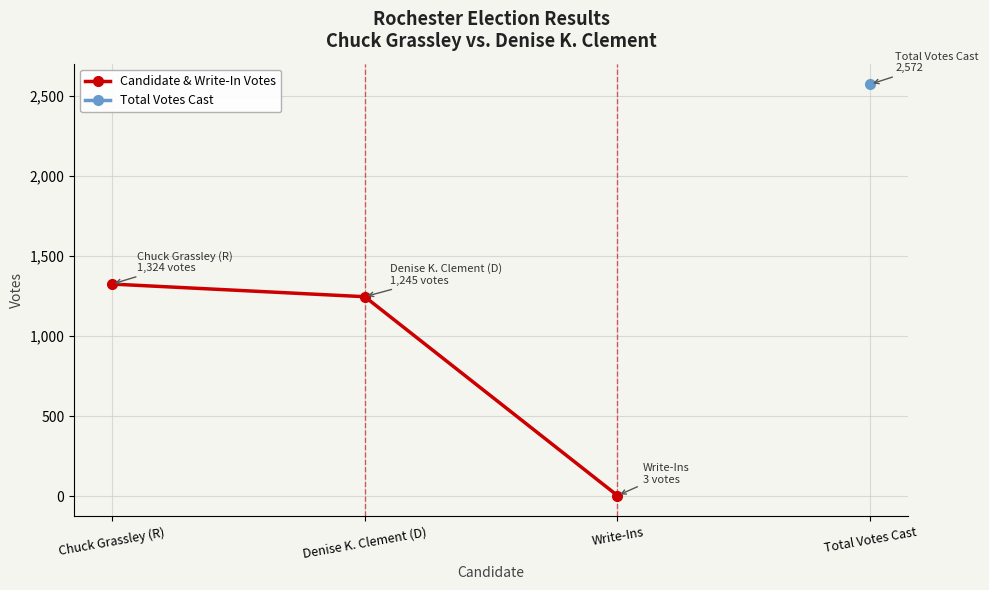

Is it true that the value at Write-Ins is 1?

False